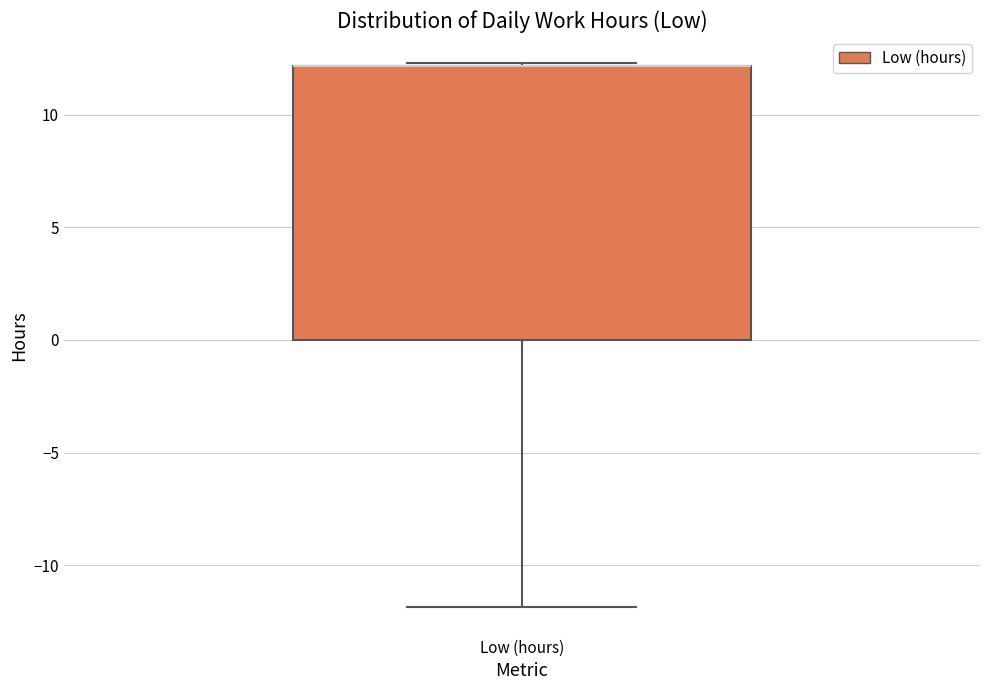

Transcribe this box plot: give where the median line is, the range the box spans, and where the two whiskers end, as read against the y-axis. The values are not printed on the chart, so give them approximately, as read against the axis.

median 12.0 (drawn on the box's upper edge), box 0.0 to 12.0, whiskers -12.0 to 12.5